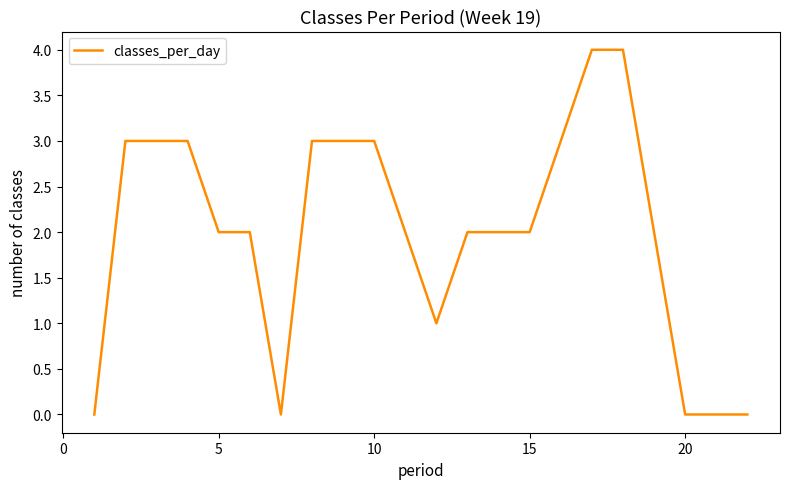

What is the greatest value displayed?

4